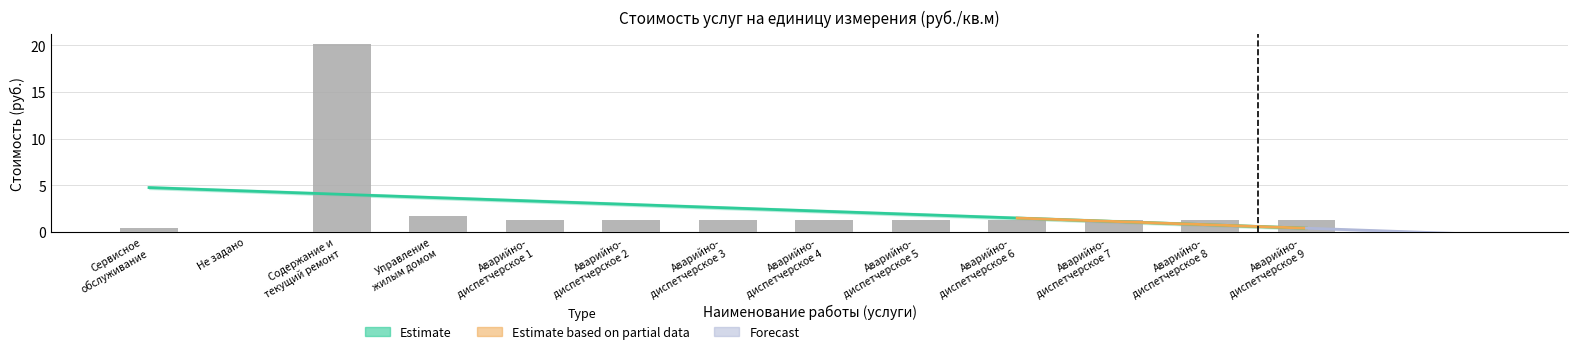

What position from the left is Аварийно- диспетчерское 3?

7